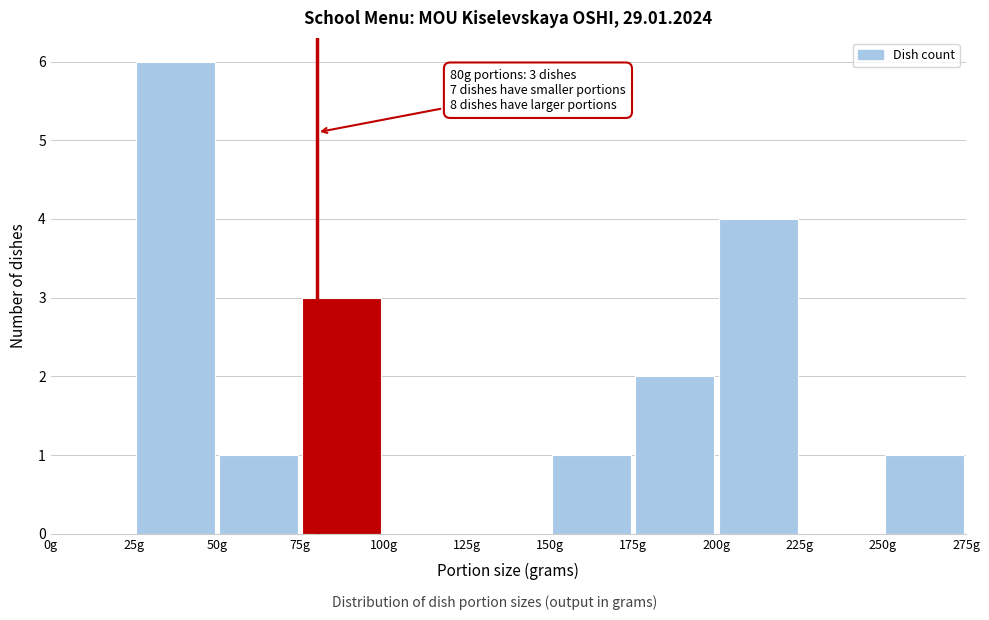

Which range on the x-axis has the tallest bar?

25 to 50